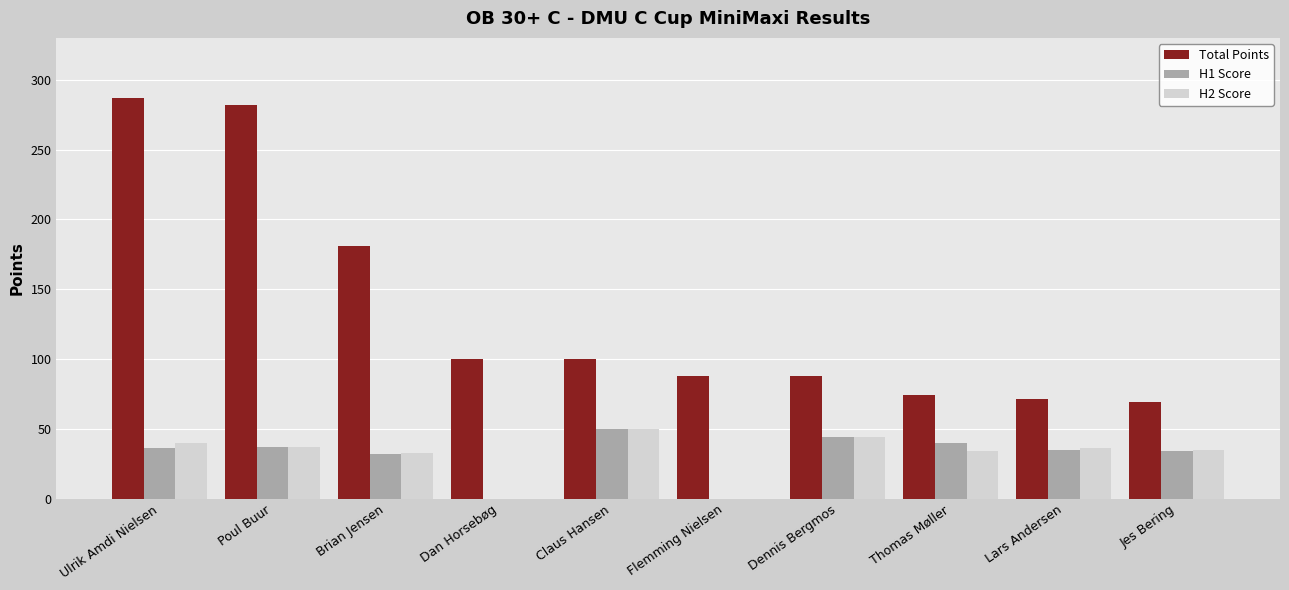

Is it true that H1 Score equals 34 at Jes Bering?

True